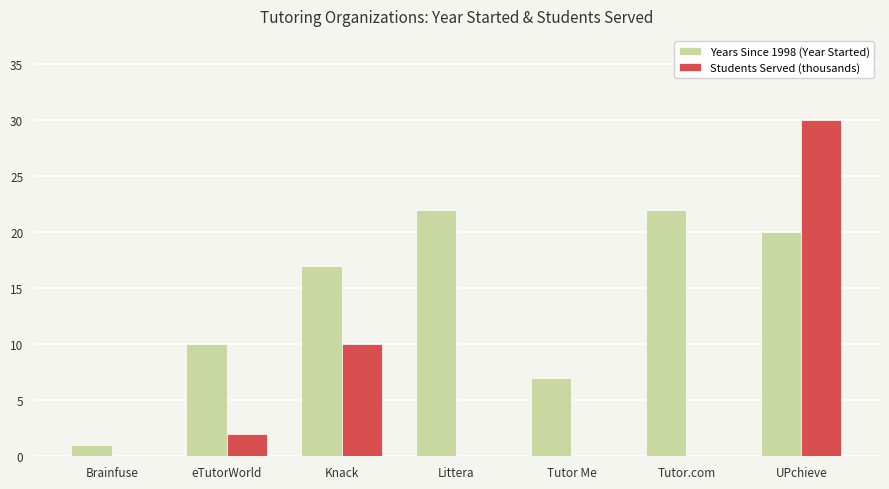

Which series changed the most between Tutor Me and UPchieve?

Students Served (thousands)